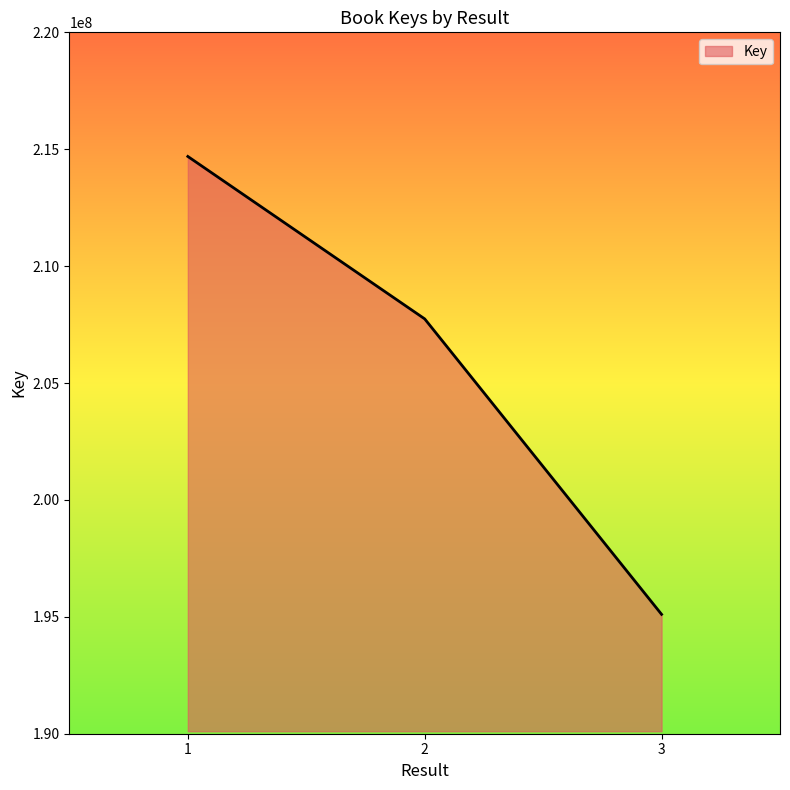

Read the value at 1, to the nearest 50.

214691050